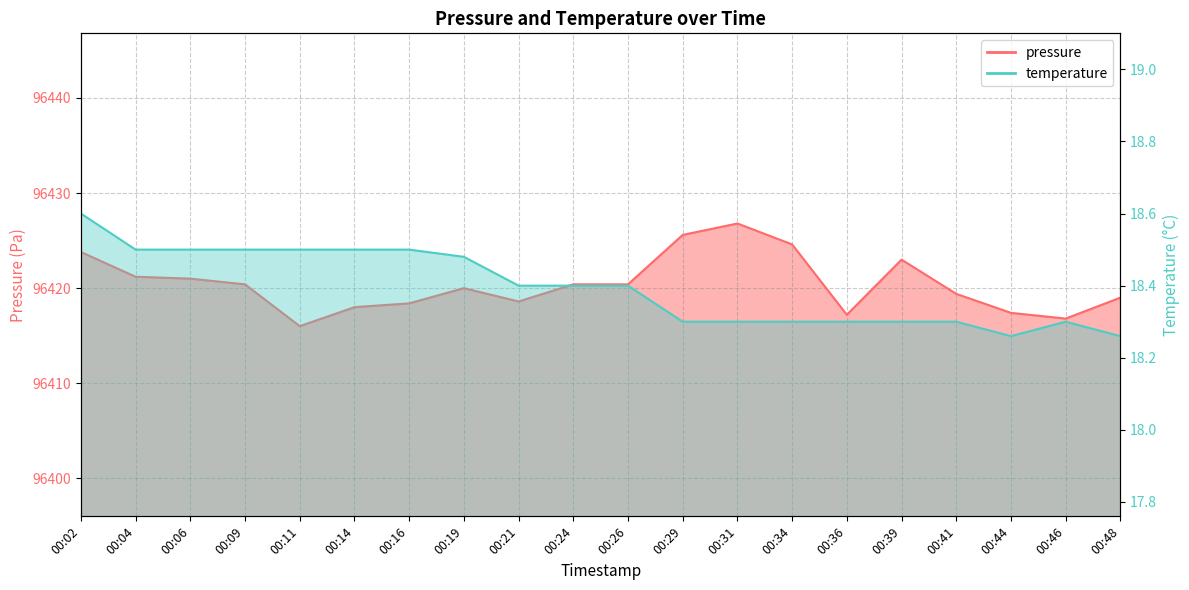

True or false: pressure has more than 1 points higher than both neighbors.

True